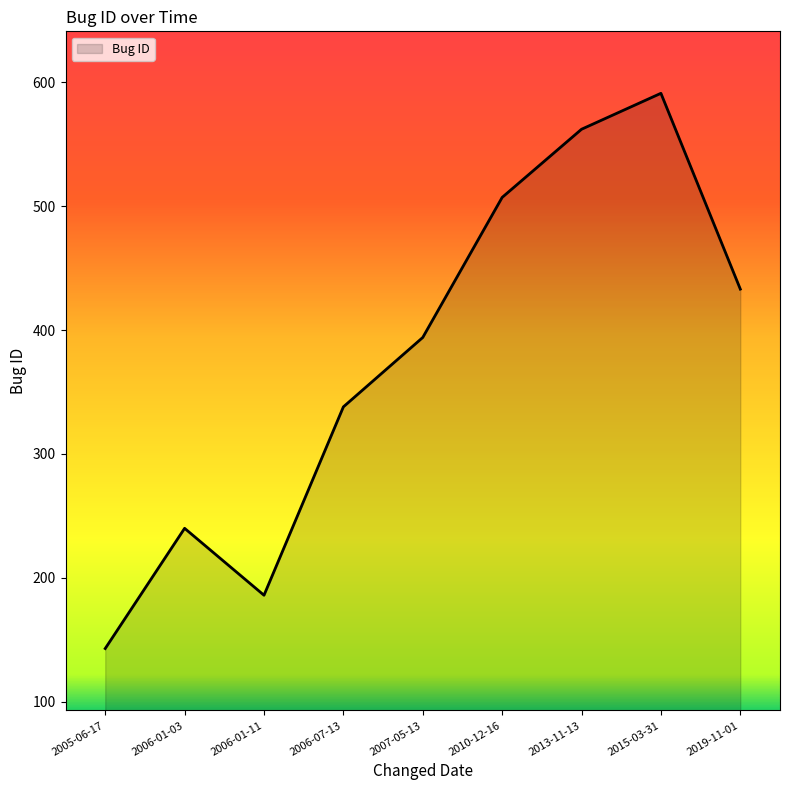

At which label is the value closest to 367?

2007-05-13